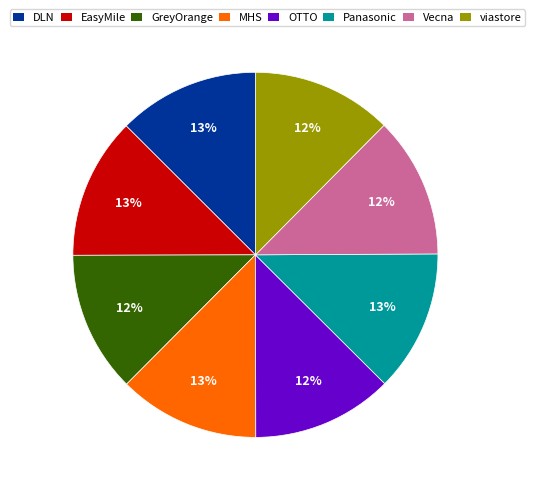

How many slices are in this pie chart?

8